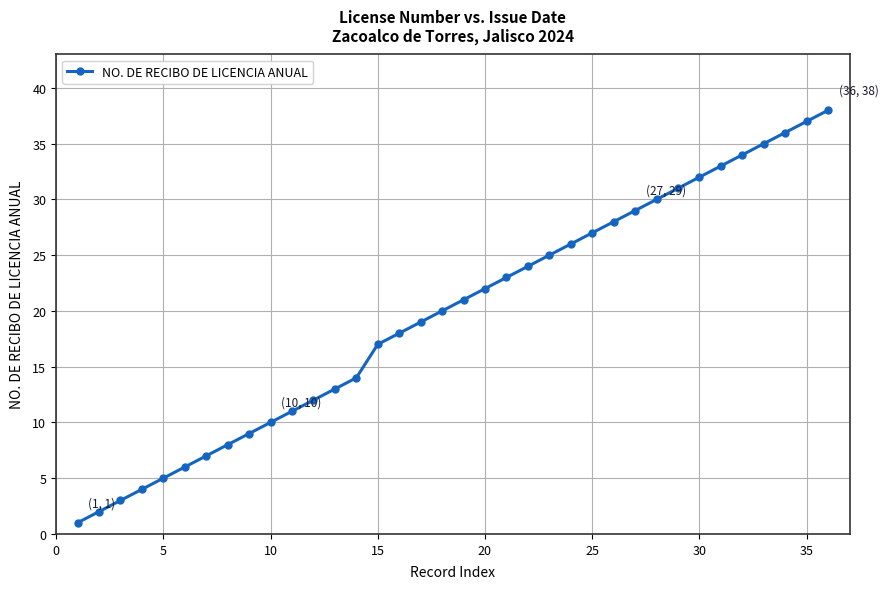

True or false: the data has more than 2 interior local peaks.

False